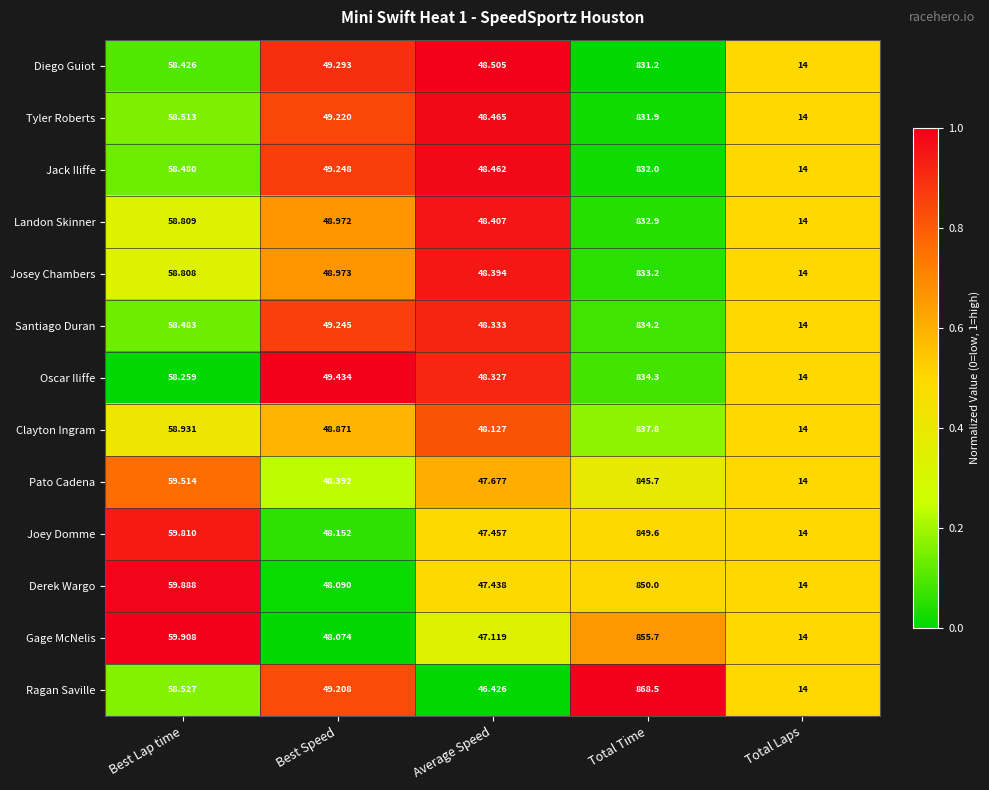

Which category has the lowest value in the Tyler Roberts series?

Total Laps